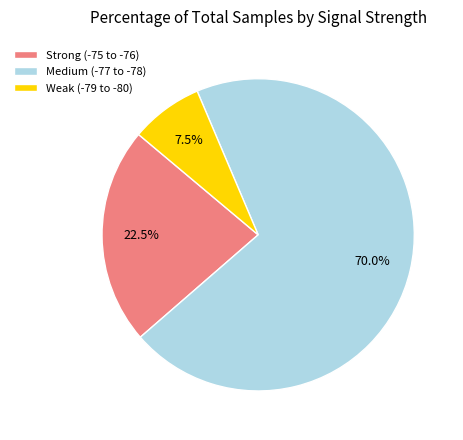

Which has a higher value, Medium (-77 to -78) or Weak (-79 to -80)?

Medium (-77 to -78)